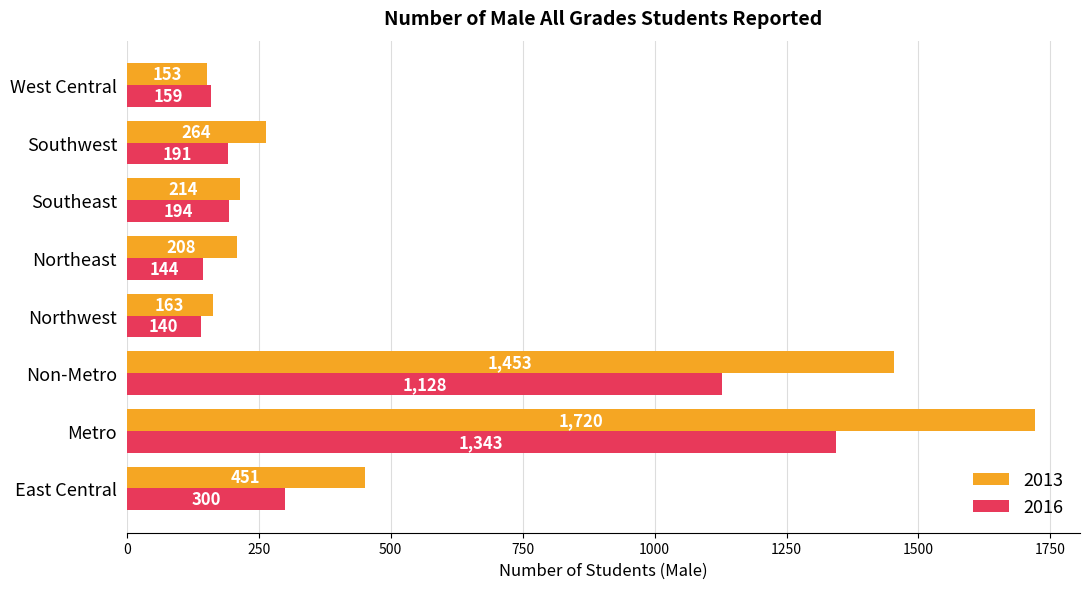

Where is 2016 nearest to the value 741?

Non-Metro